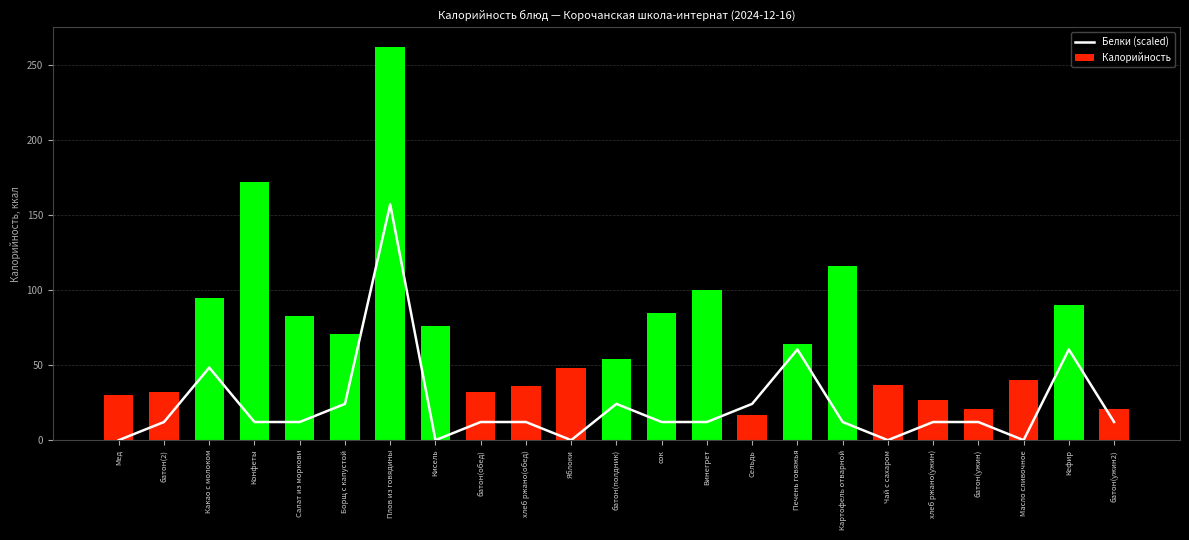

What is the label of the 22nd bar from the right?

батон(2)